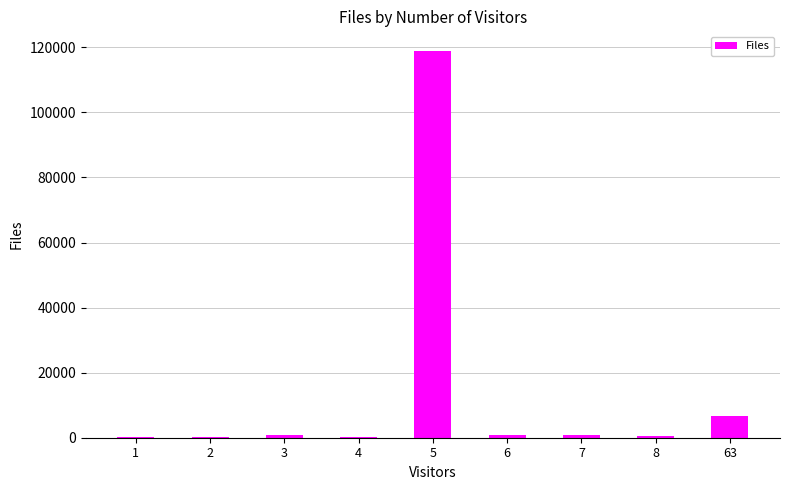

The chart shows a value of 705 at 7. True or false?

True